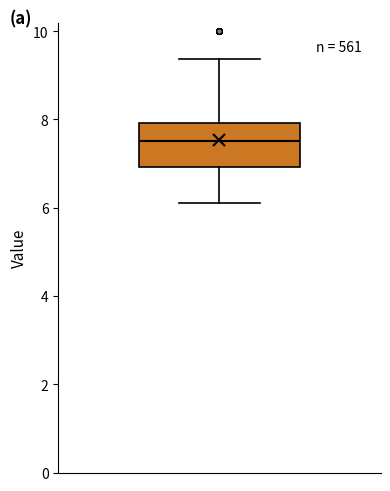

Transcribe this box plot: give where the median line is, the range the box spans, and where the two whiskers end, as read against the y-axis. The values are not printed on the chart, so give them approximately, as read against the axis.

median 7.6, box 7.0 to 8.0, whiskers 6.2 to 9.4